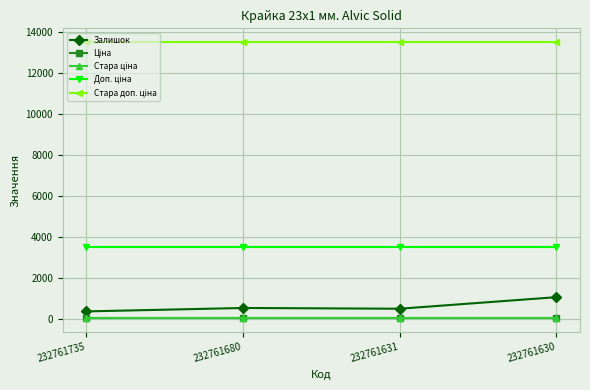

At how many categories does at least one series exceed 9061?

4